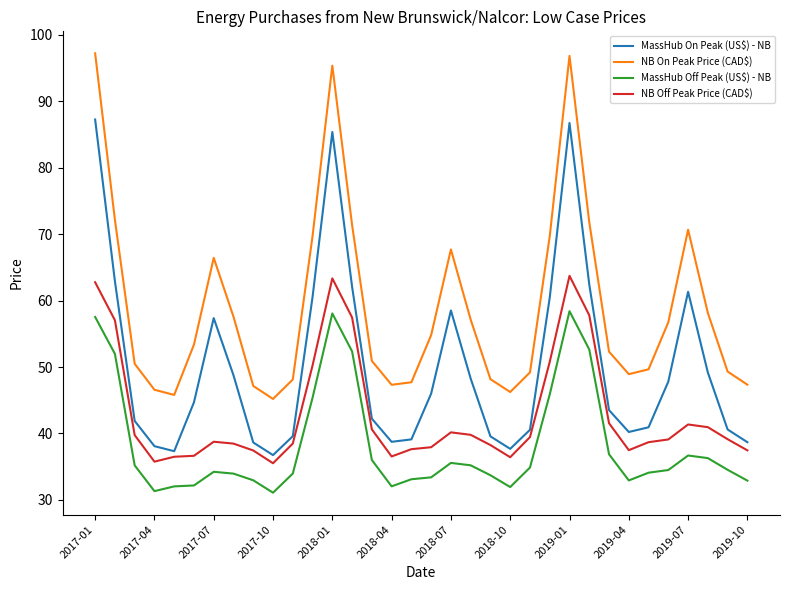

List the series in order of their peak value, highest first.

NB On Peak Price (CAD$), MassHub On Peak (US$) - NB, NB Off Peak Price (CAD$), MassHub Off Peak (US$) - NB